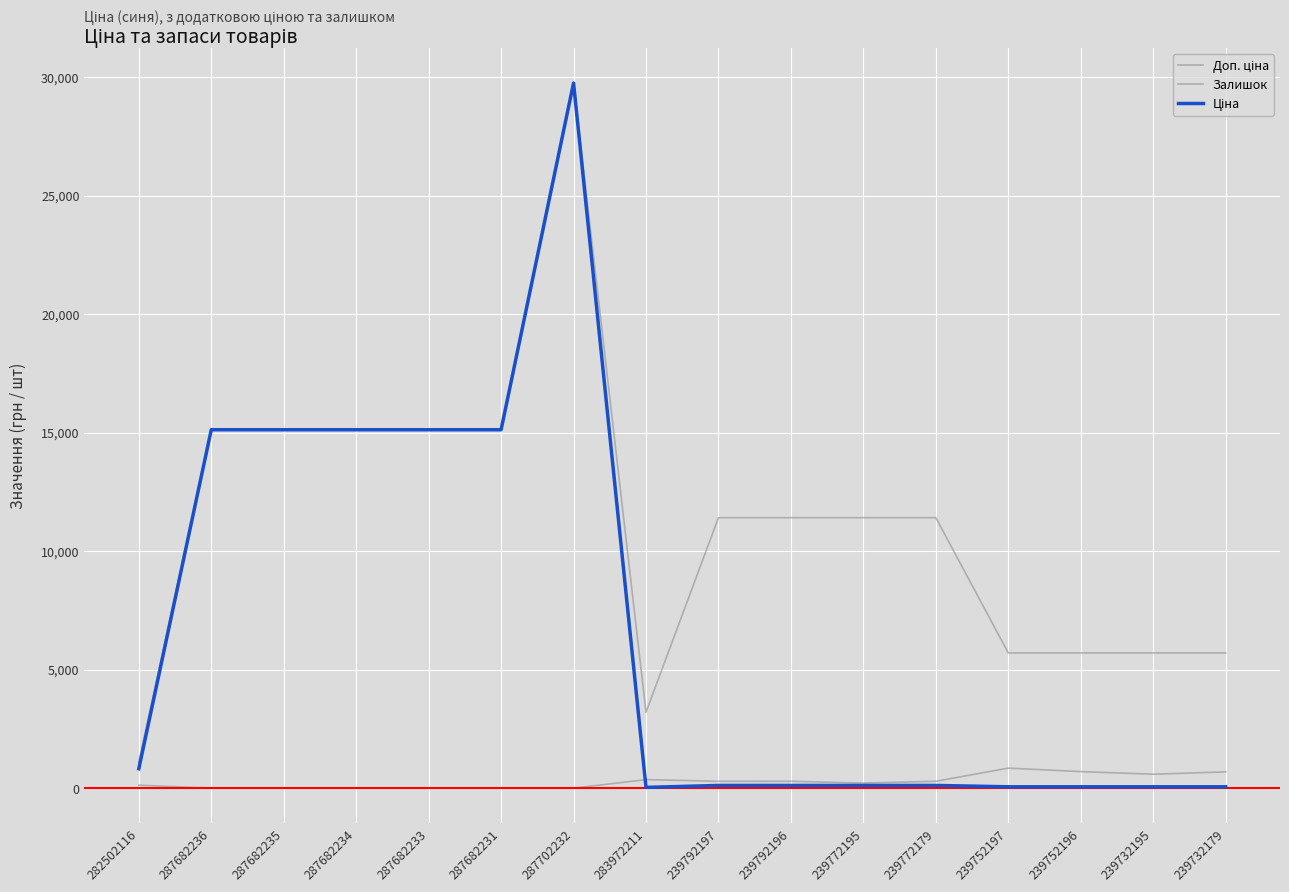

Rank the series by their average value, from lowest to highest.

Залишок, Ціна, Доп. ціна